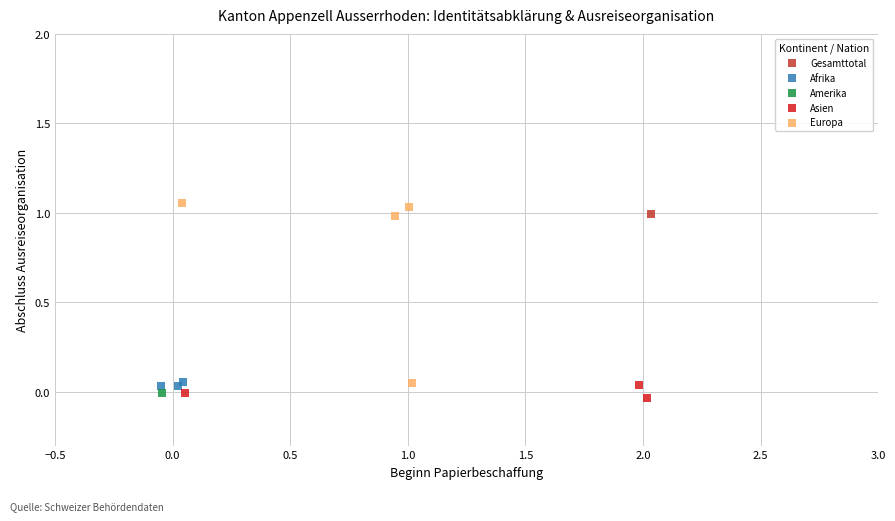

What are all the series names shown in the legend?

Gesamttotal, Afrika, Amerika, Asien, Europa